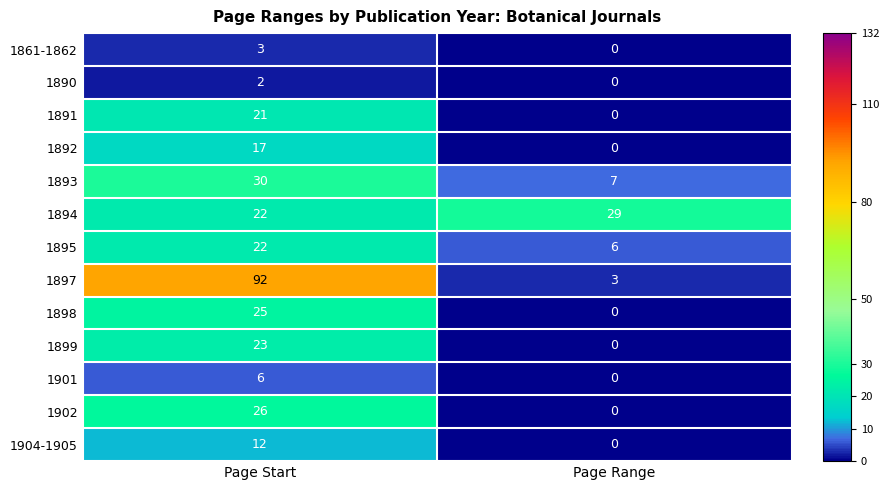

True or false: 1899 has a value of 7 at Page Range.

False